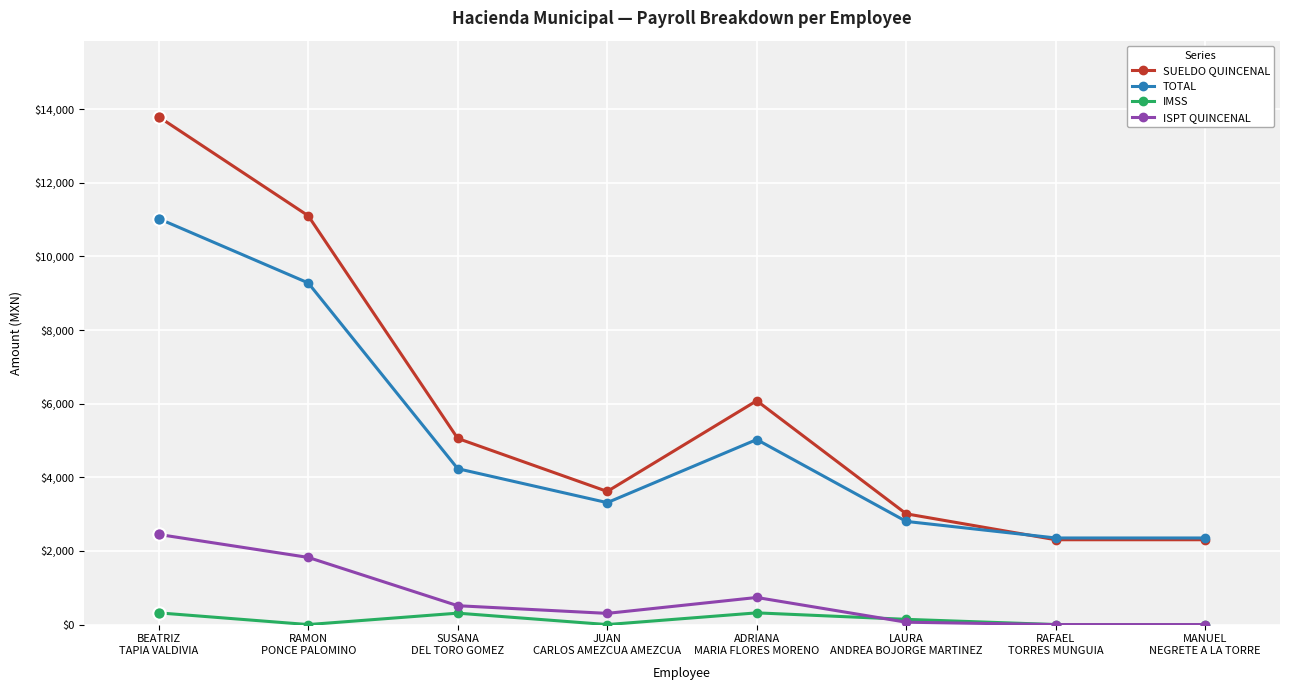

What are all the series names shown in the legend?

SUELDO QUINCENAL, TOTAL, IMSS, ISPT QUINCENAL